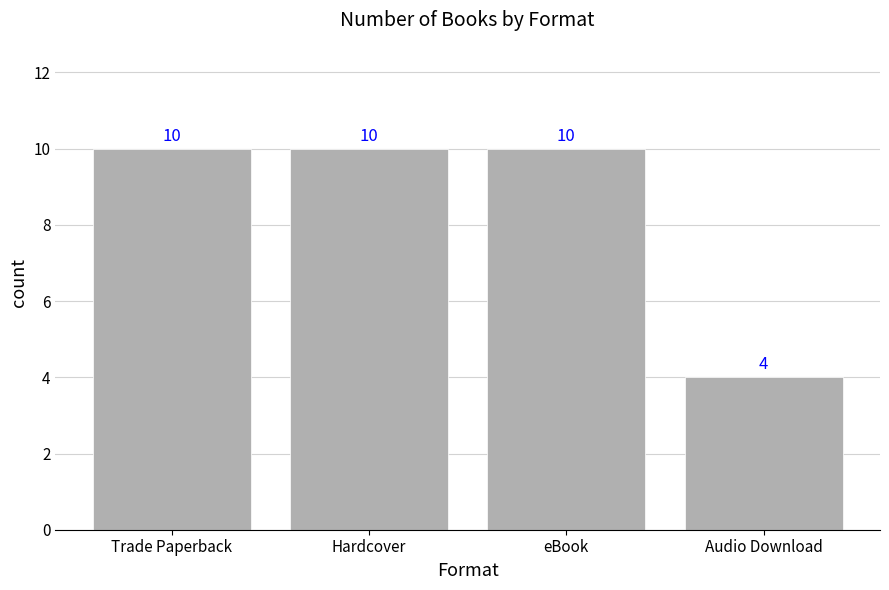

What is the sum of all values?

34